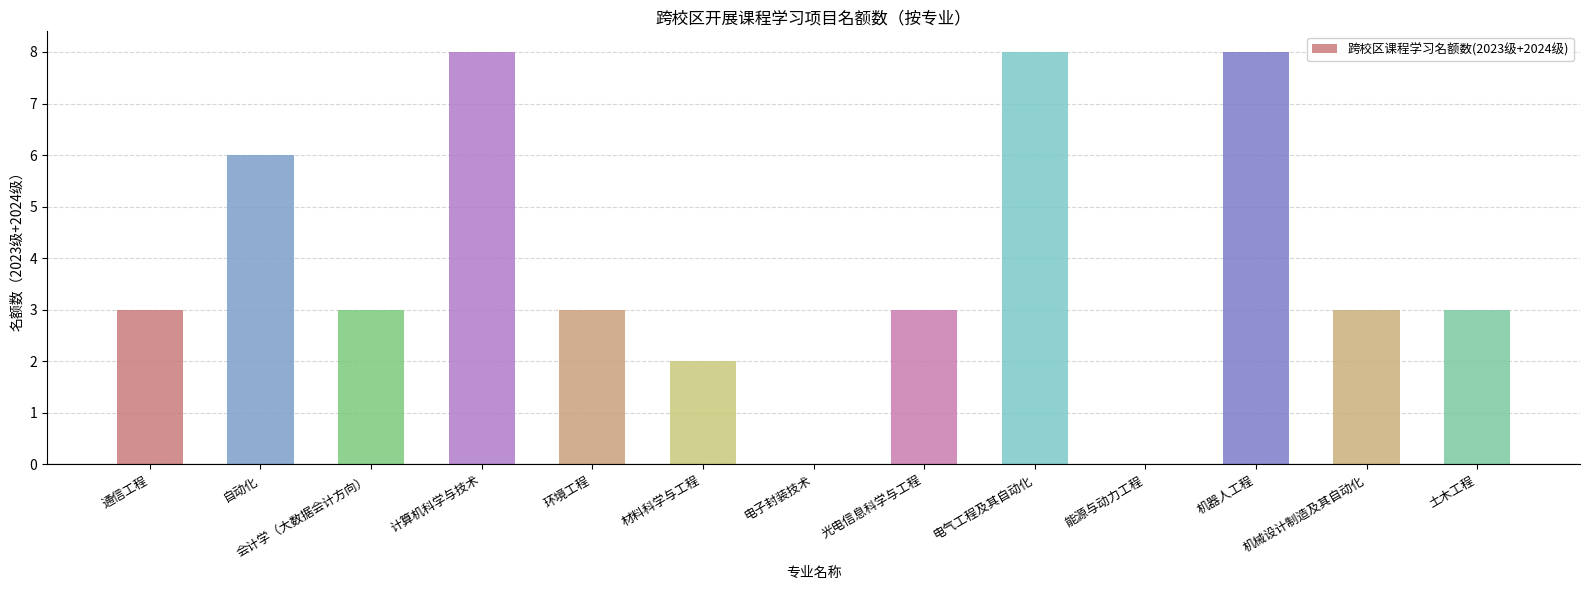

The value at 电气工程及其自动化 is 5. True or false?

False